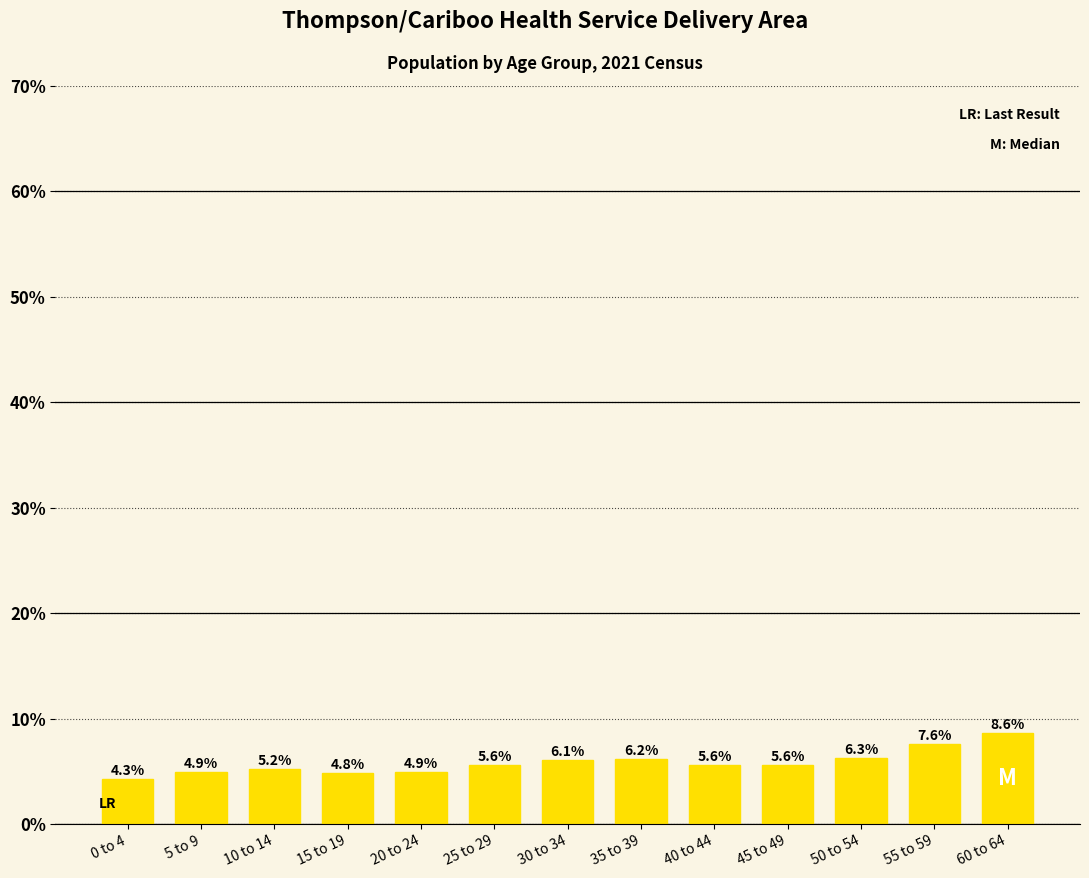

Which label corresponds to the smallest value in the chart?

0 to 4